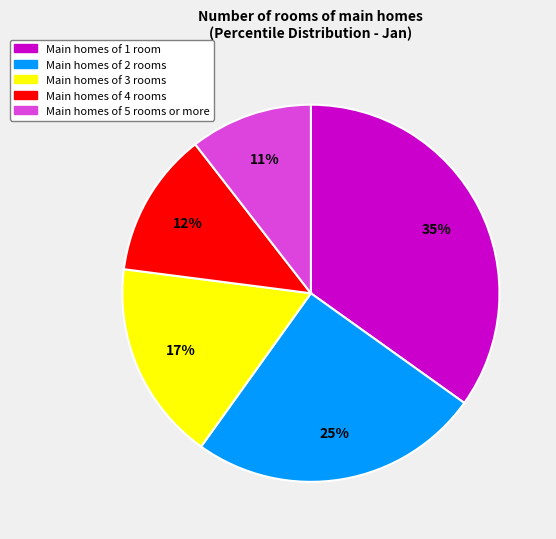

To the nearest percent, what is the average slice percentage?

20%